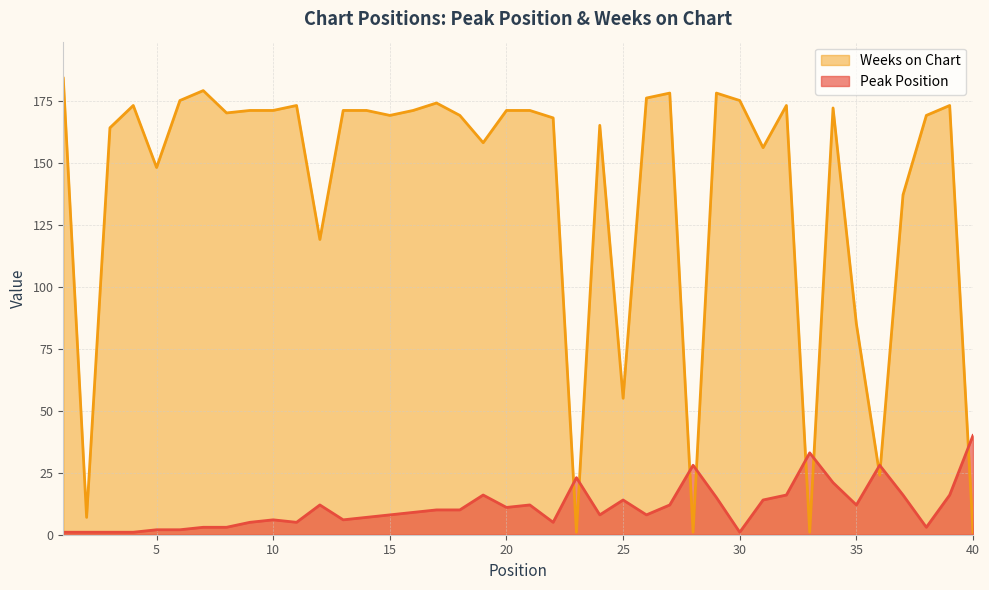

Which series has the largest total across all categories?

Weeks on Chart